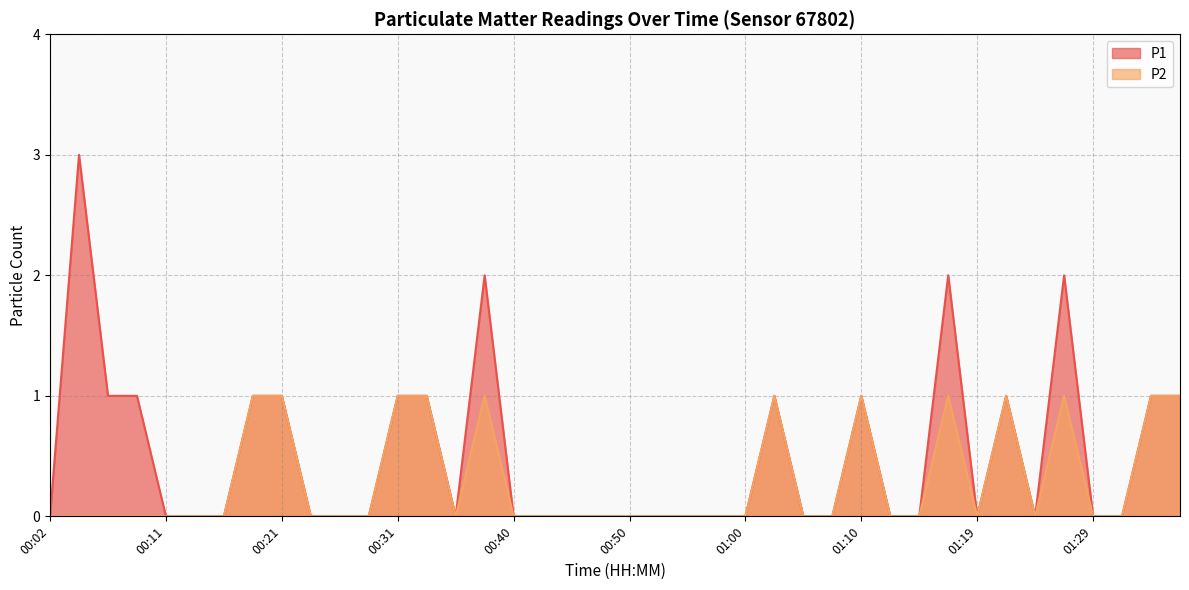

How many lines are shown in the chart?

2